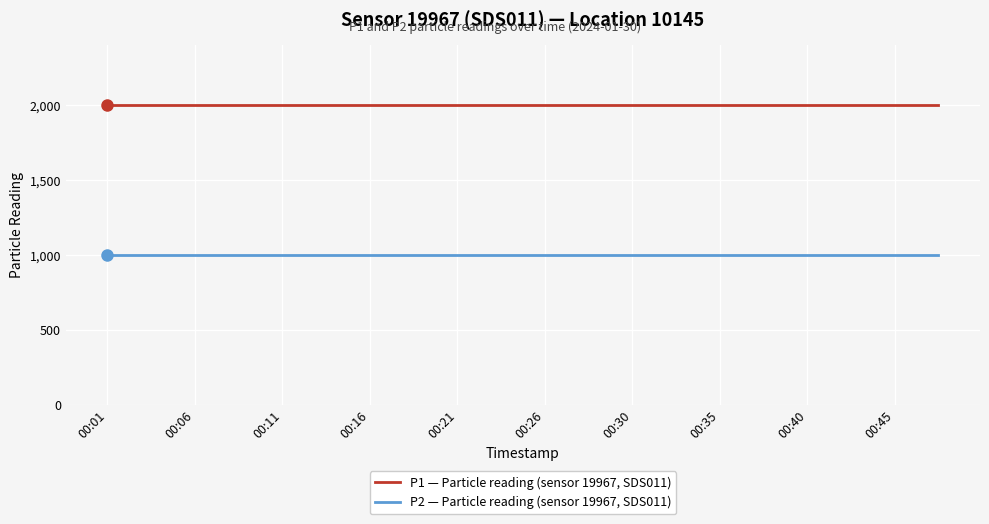

What are all the series names shown in the legend?

P1 — Particle reading (sensor 19967, SDS011), P2 — Particle reading (sensor 19967, SDS011)